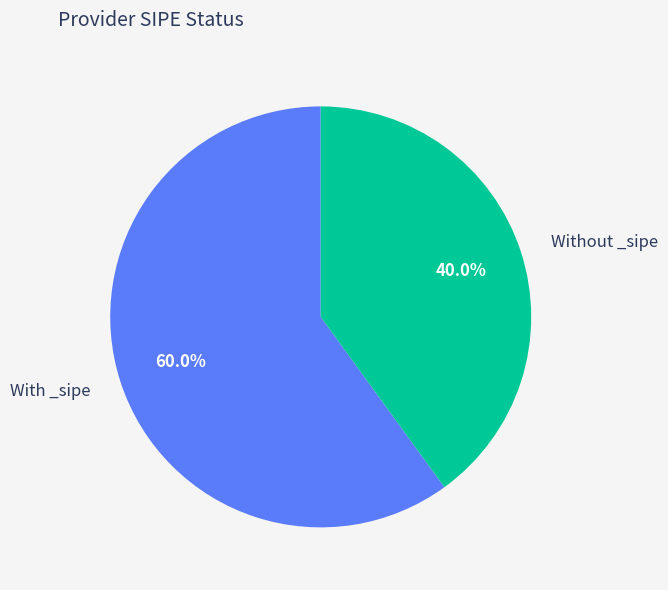

Combined, what portion of the pie is With _sipe and Without _sipe?

100.0%